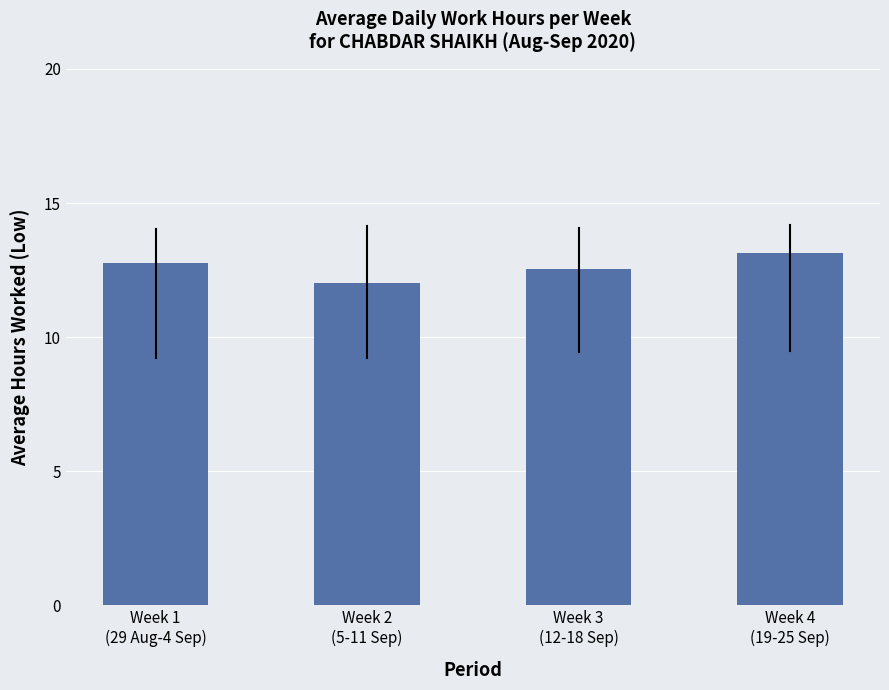

Rank the categories by value from highest to lowest.

Week 4
(19-25 Sep), Week 1
(29 Aug-4 Sep), Week 3
(12-18 Sep), Week 2
(5-11 Sep)